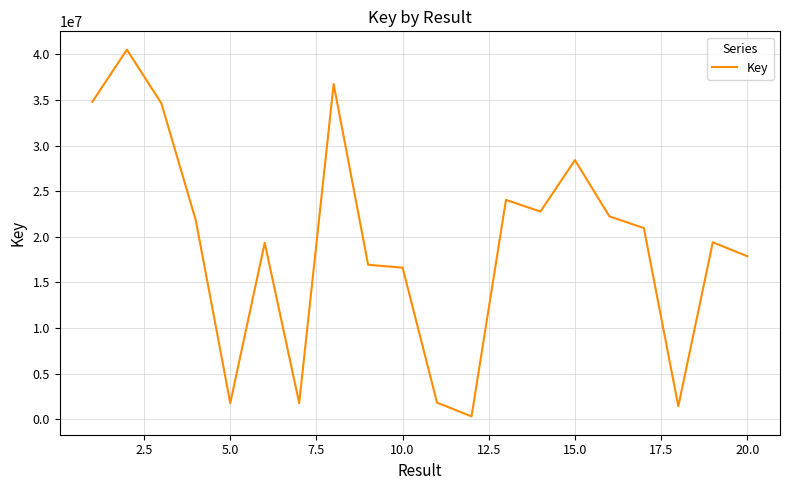

What is the maximum value shown in the chart?

40507992